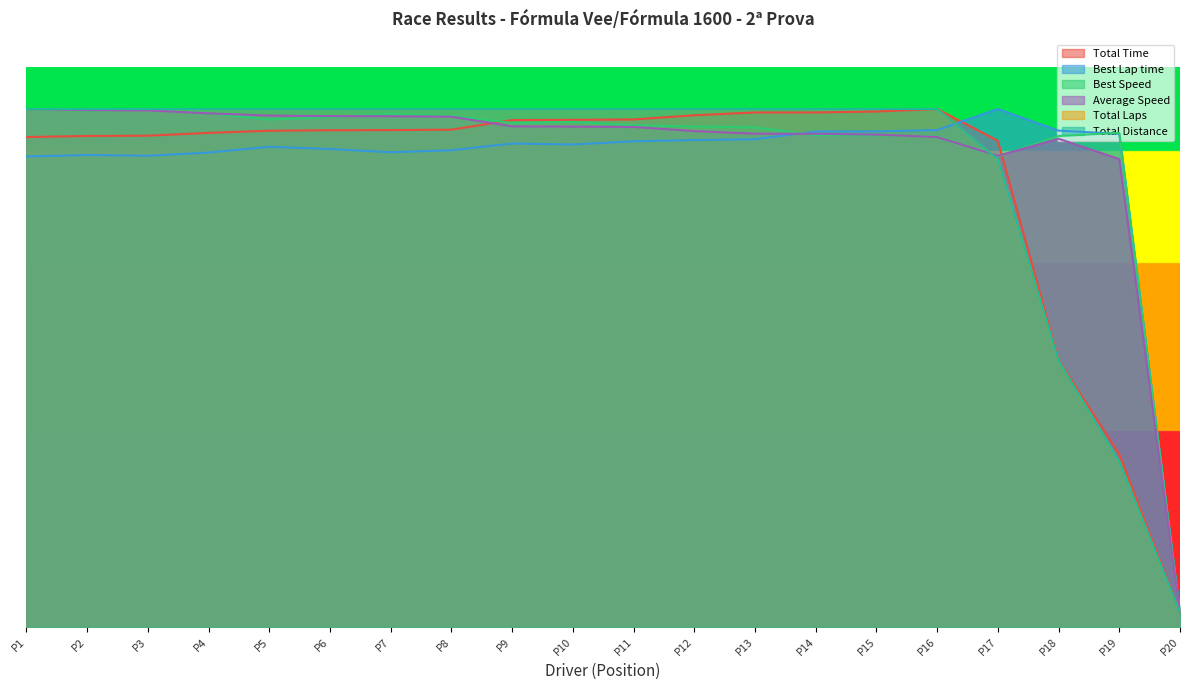

Does the chart have visible grid lines?

No